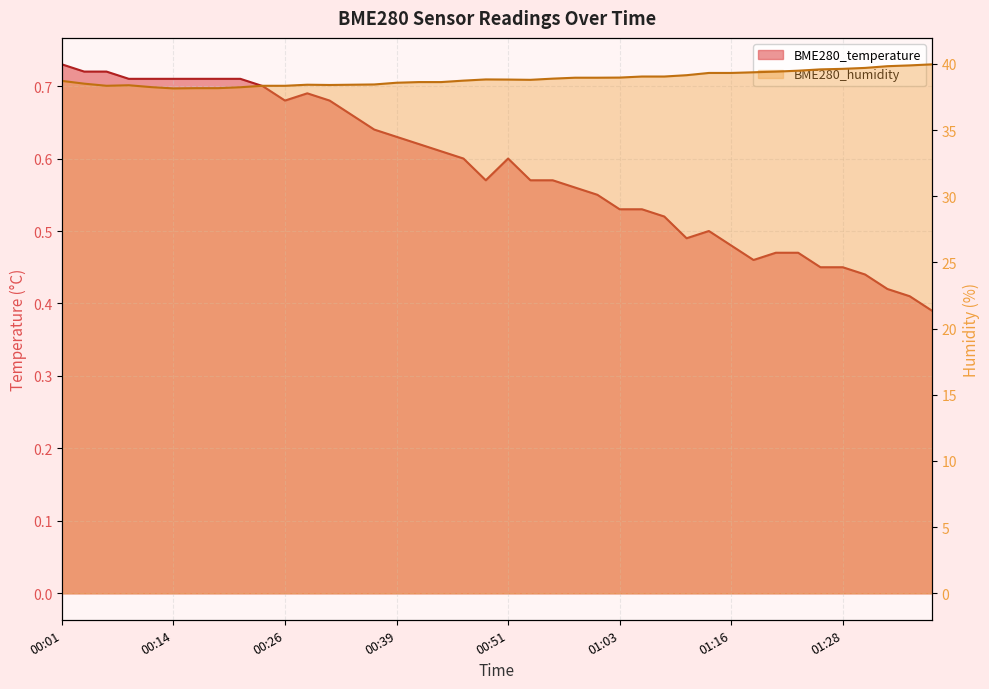

List the series in order of their overall mean, highest first.

BME280_humidity, BME280_temperature